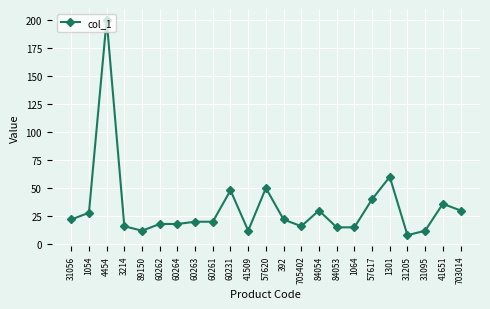

At which category does the data reach its first local peak?

4454